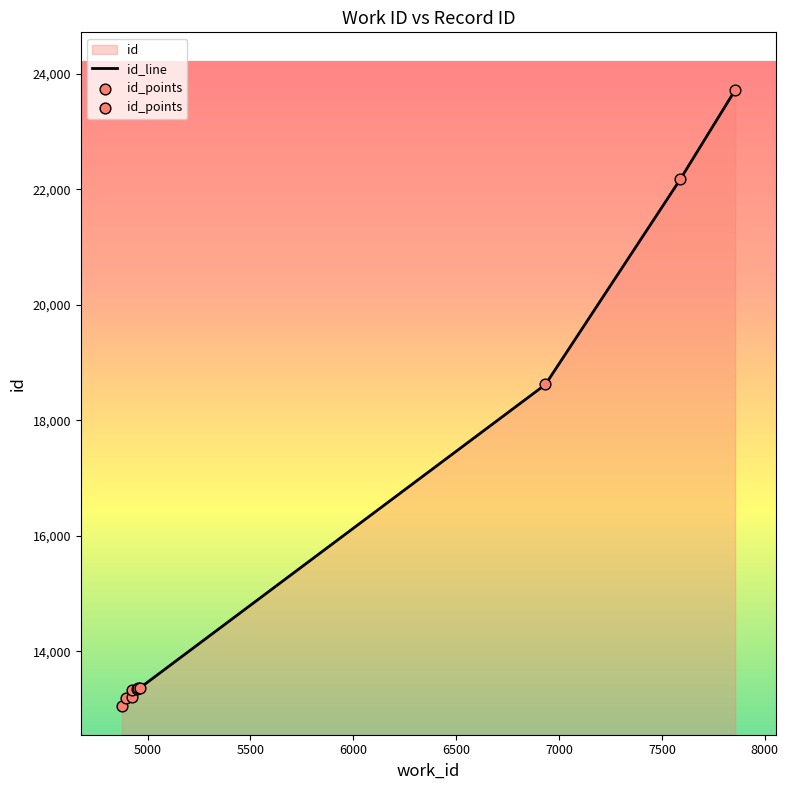

At how many categories does at least one series exceed 18605?

3